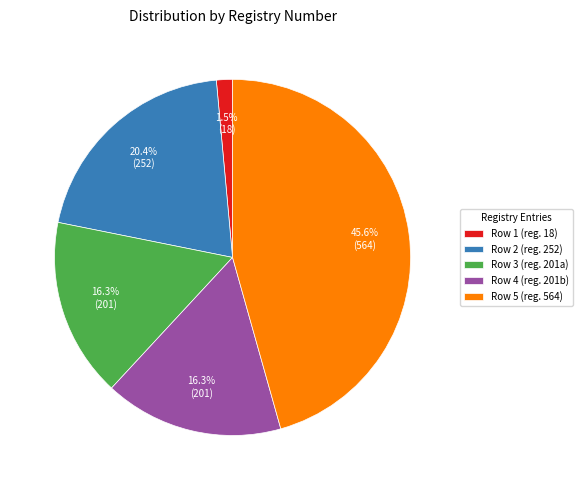

Between Row 5 (reg. 564) and Row 4 (reg. 201b), which is larger?

Row 5 (reg. 564)